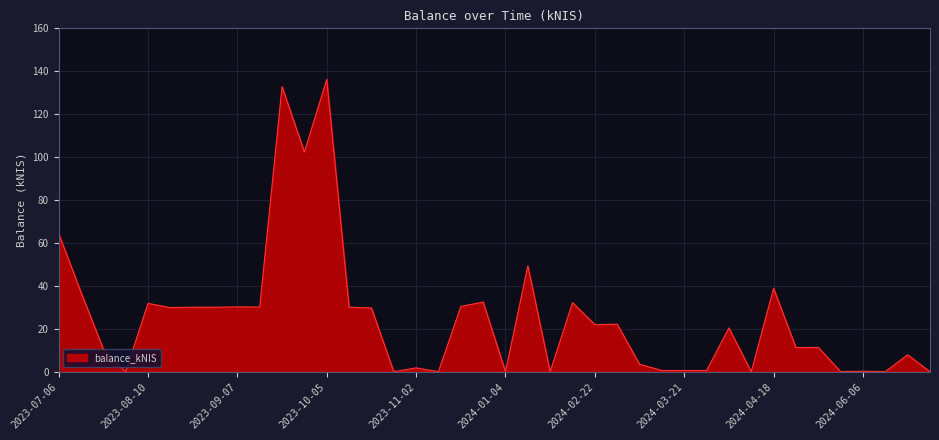

What is the greatest value displayed?

136.2